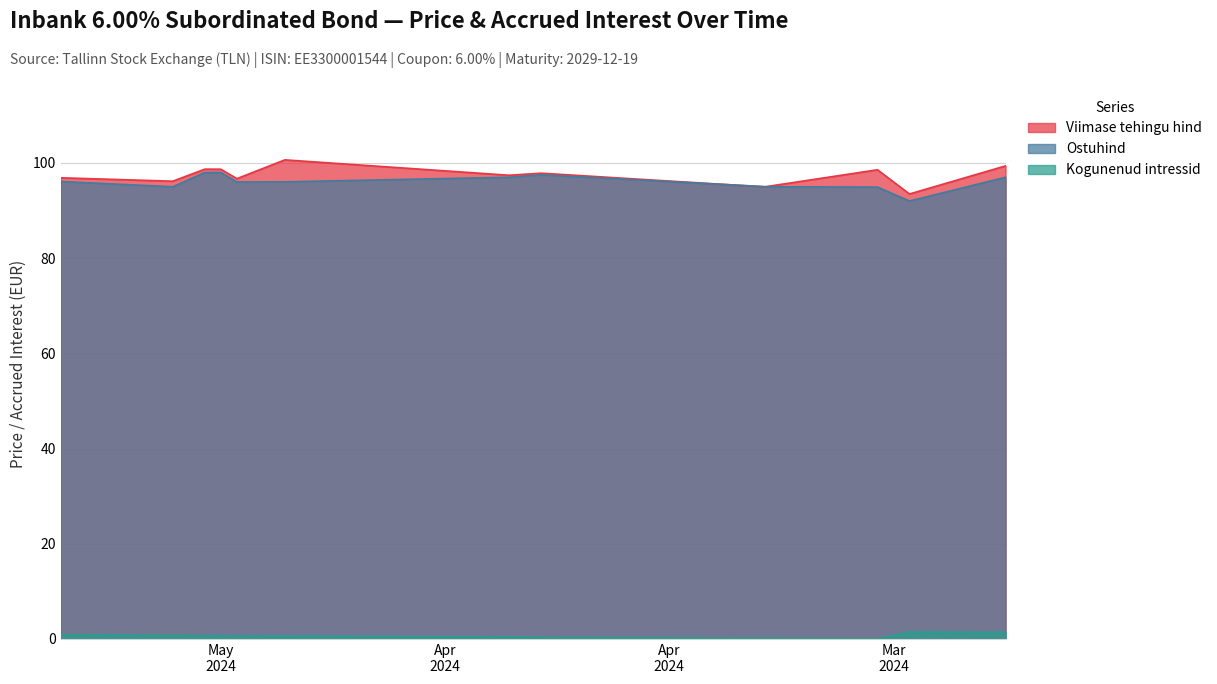

What is the label of the 3rd point from the left?

2024-05-08